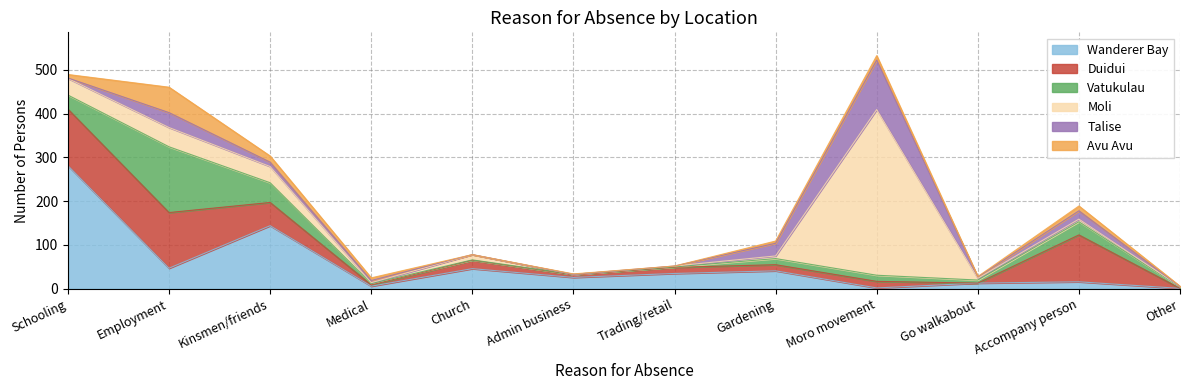

What is the label of the 5th point from the left?

Church